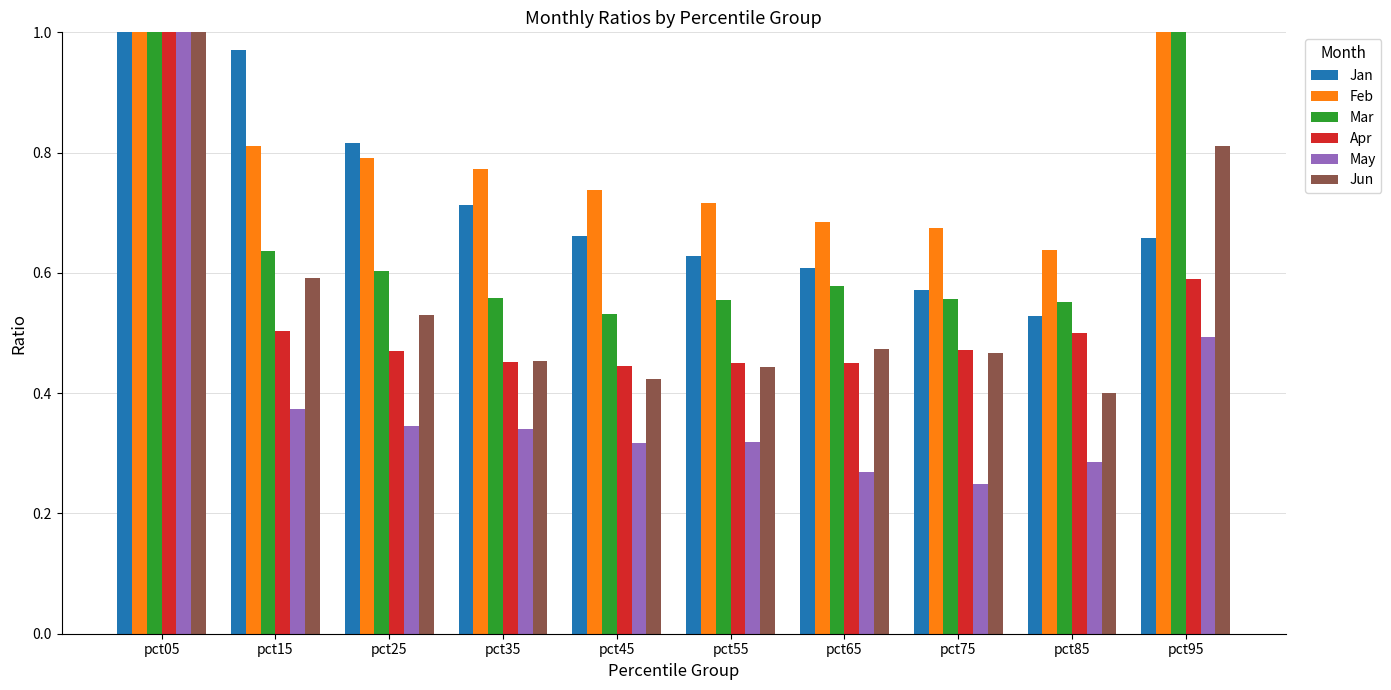

What is the lowest value of the Jan series?

0.5